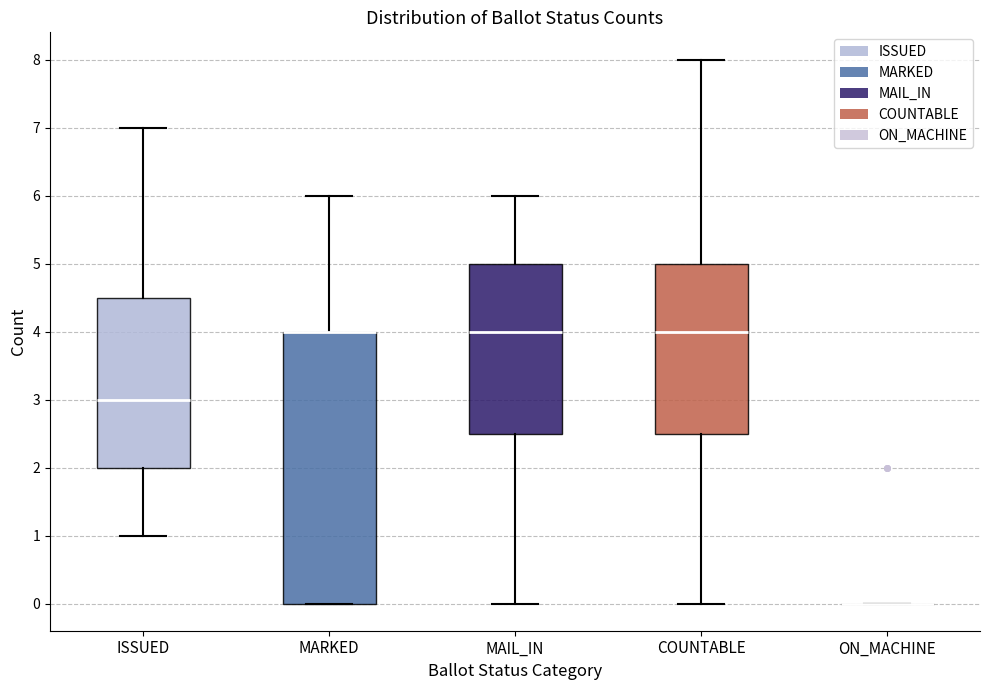

Comparing the boxes themselves (not the whiskers), which one is the tallest?

MARKED